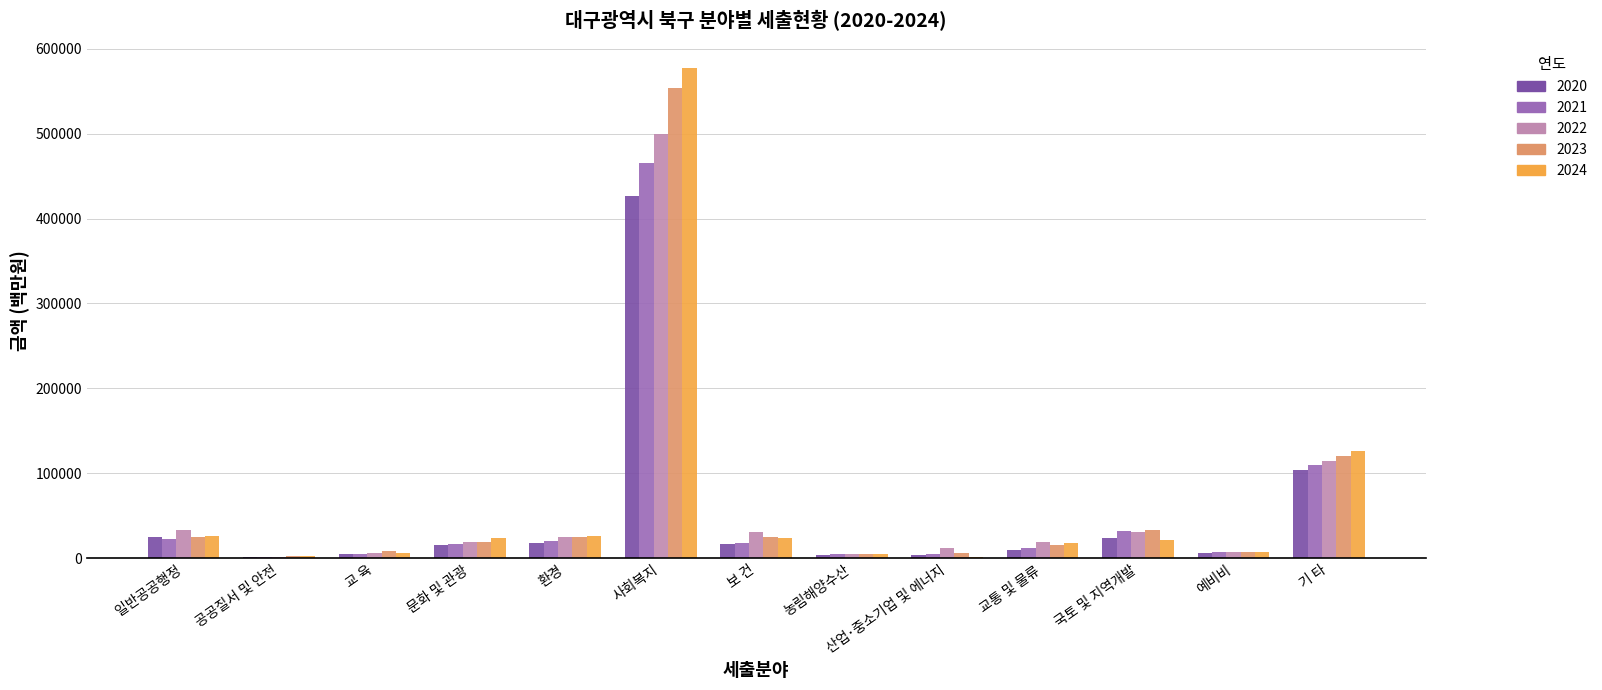

At which category is the sum across all series the highest?

사회복지